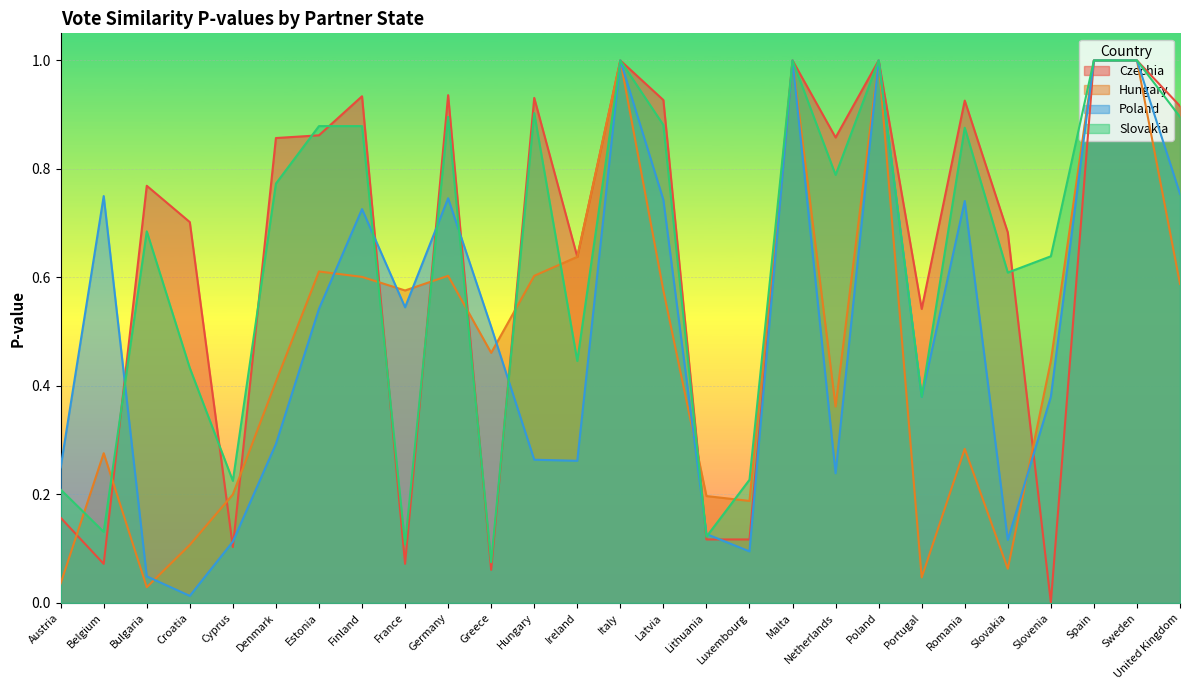

What is the value of the Poland point at the 19th from the left?

0.2